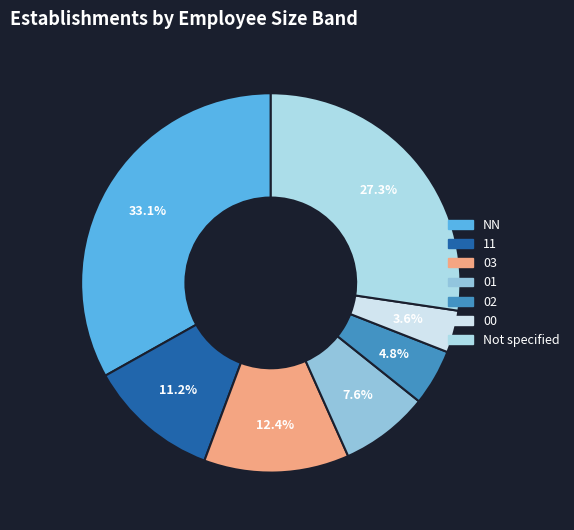

To the nearest percent, what is the average slice percentage?

14%